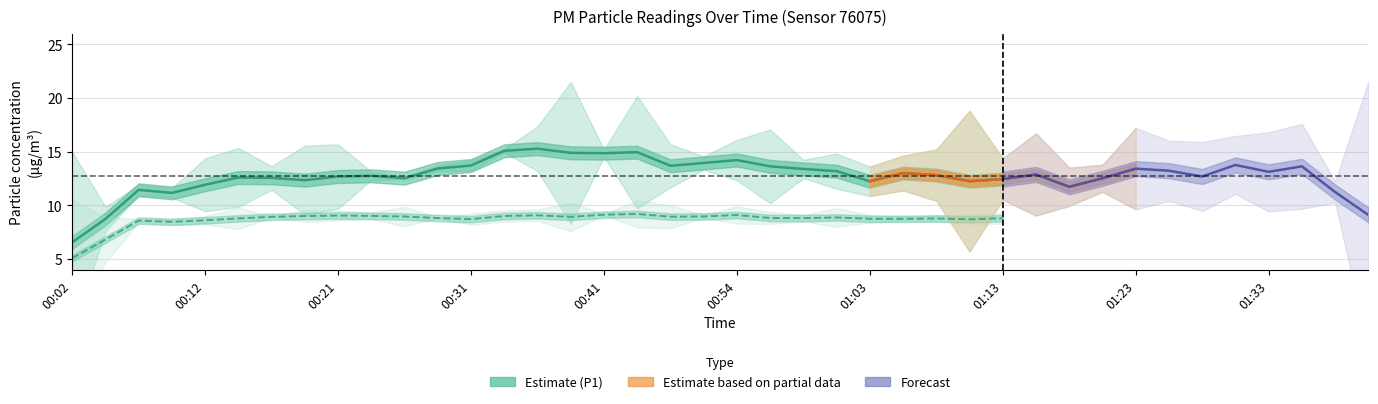

True or false: P1 has more than 1 points higher than both neighbors.

True